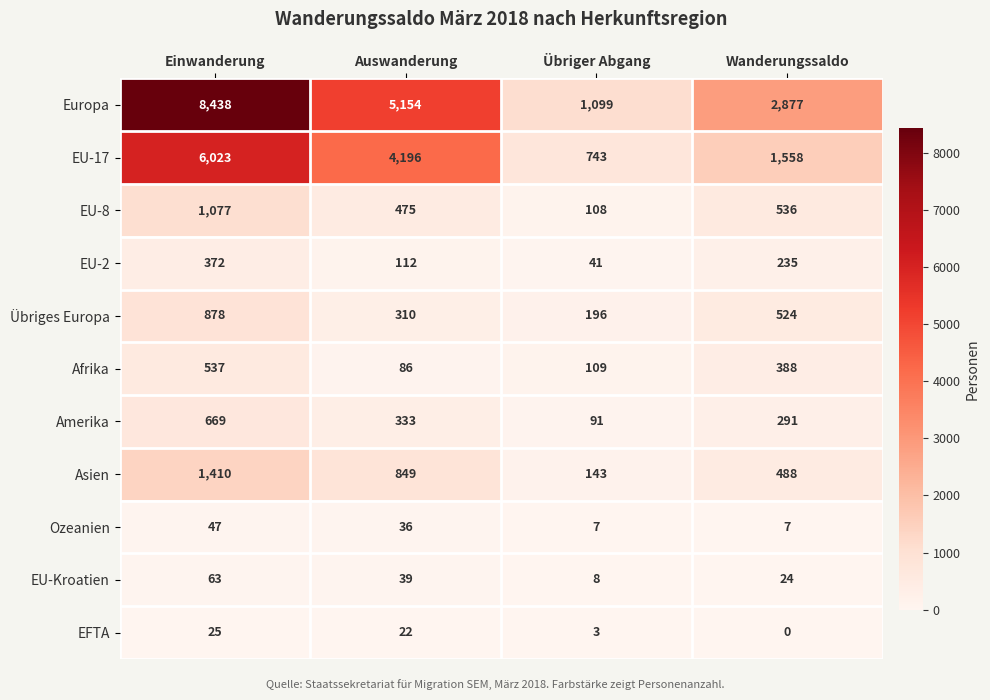

Count the EU-2 values in the range 112 to 372.

3